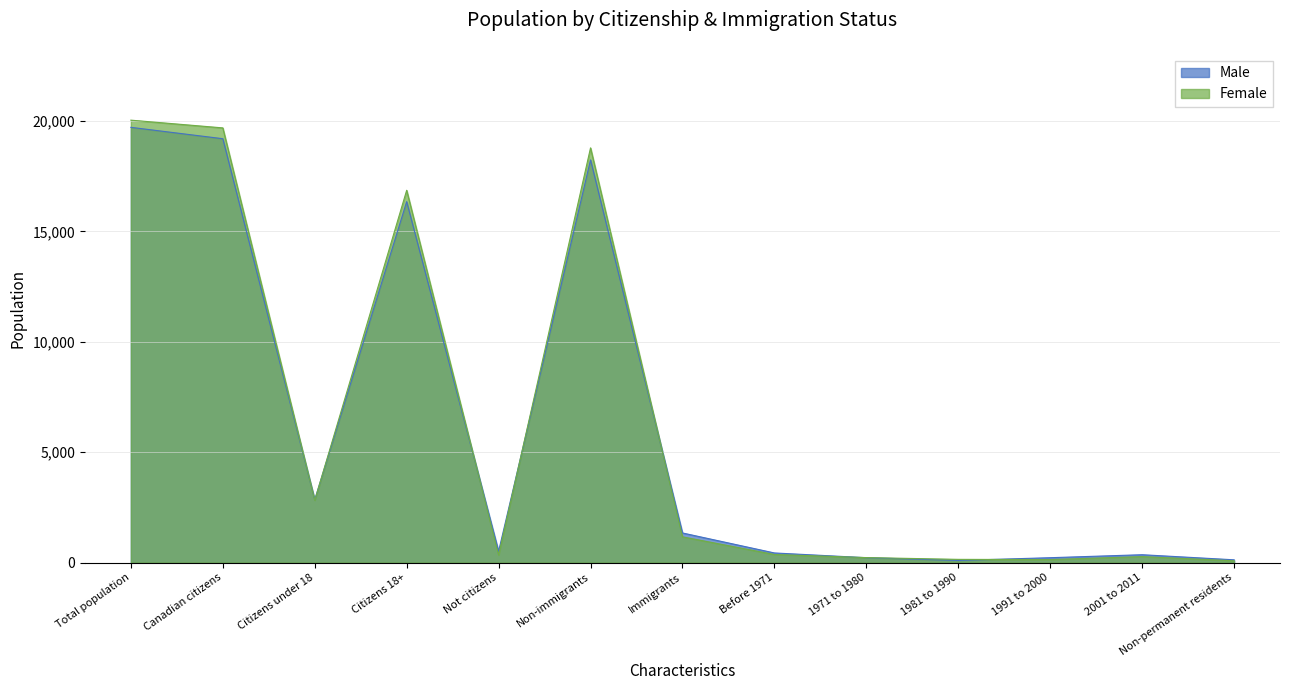

What is the label of the 3rd point from the left?

Citizens under 18